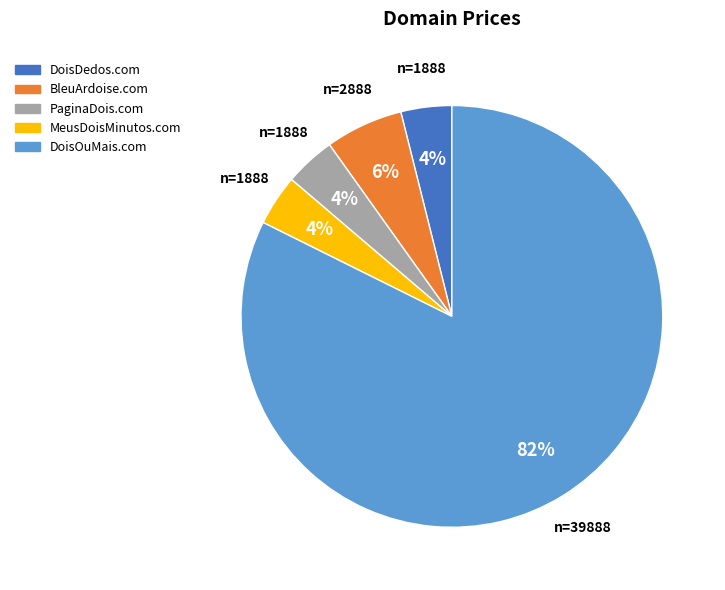

Which has a higher value, DoisOuMais.com or PaginaDois.com?

DoisOuMais.com